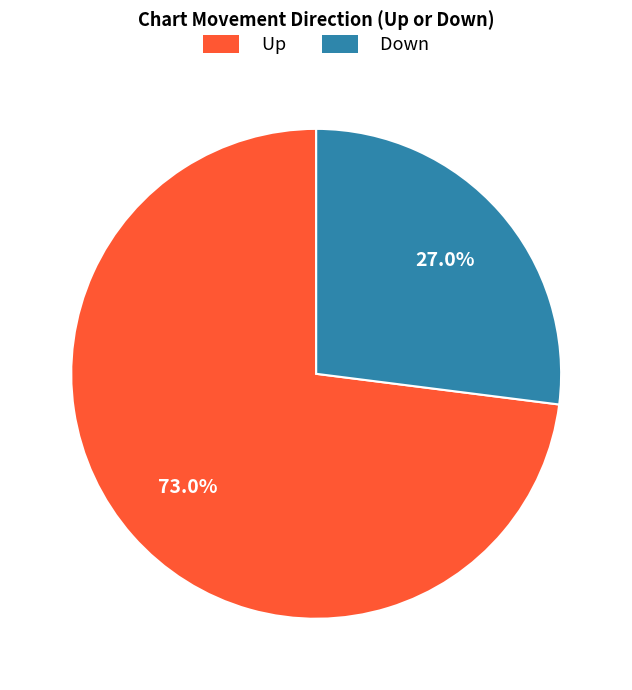

Rank the categories by value from highest to lowest.

Up, Down